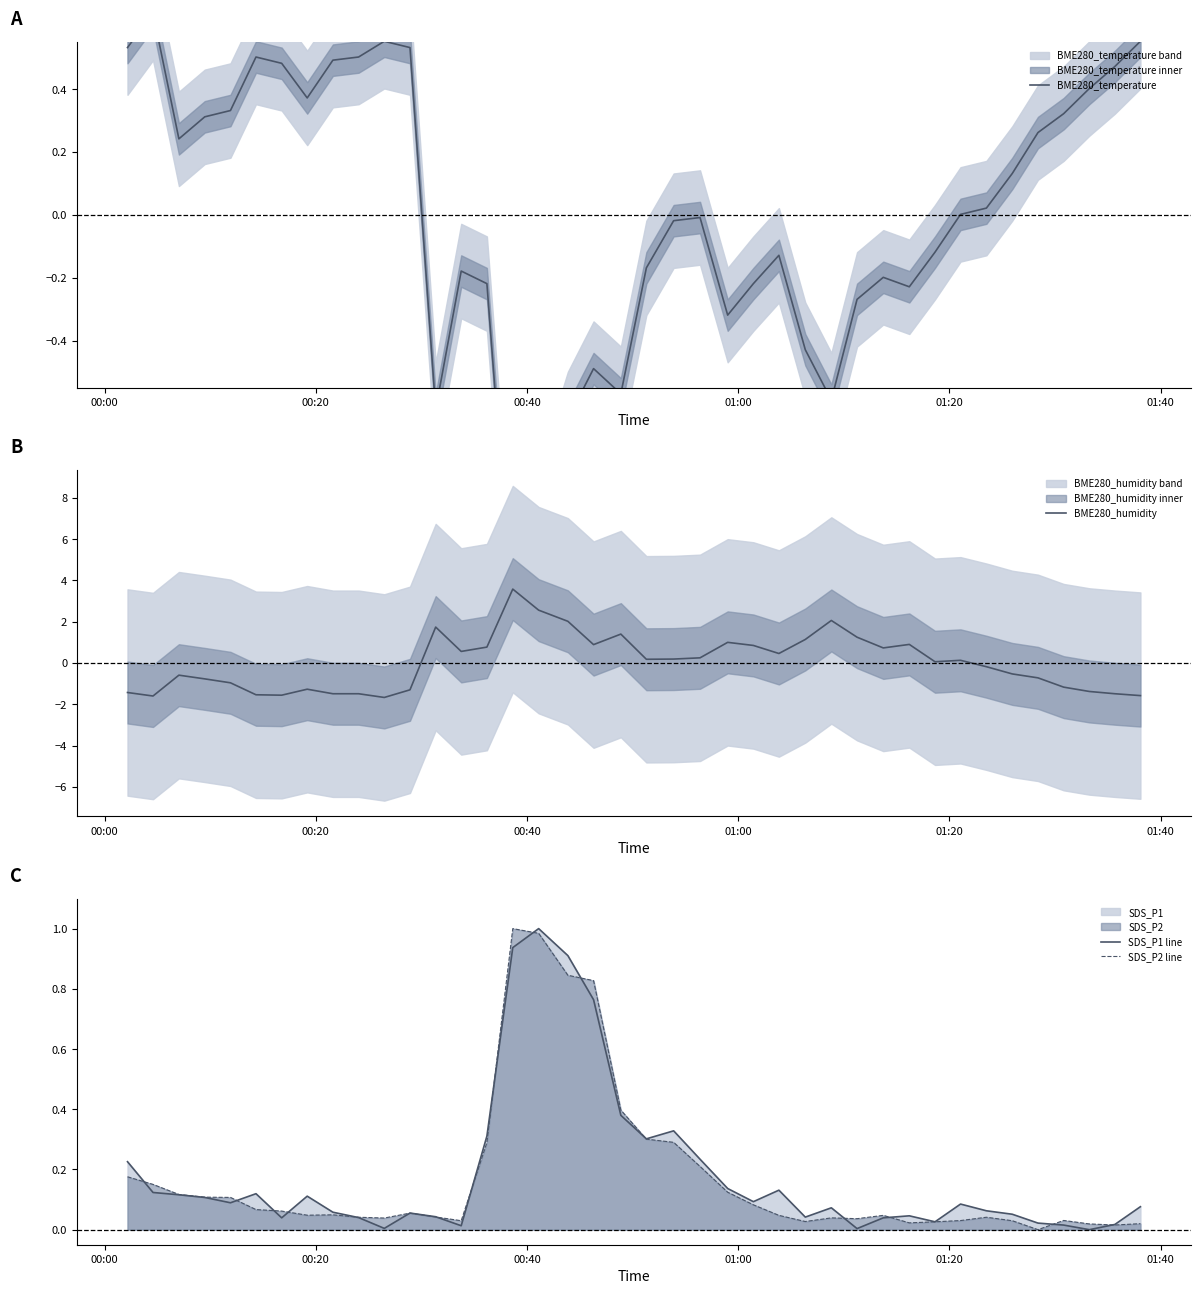

What is the minimum value for BME280_humidity?

-1.7